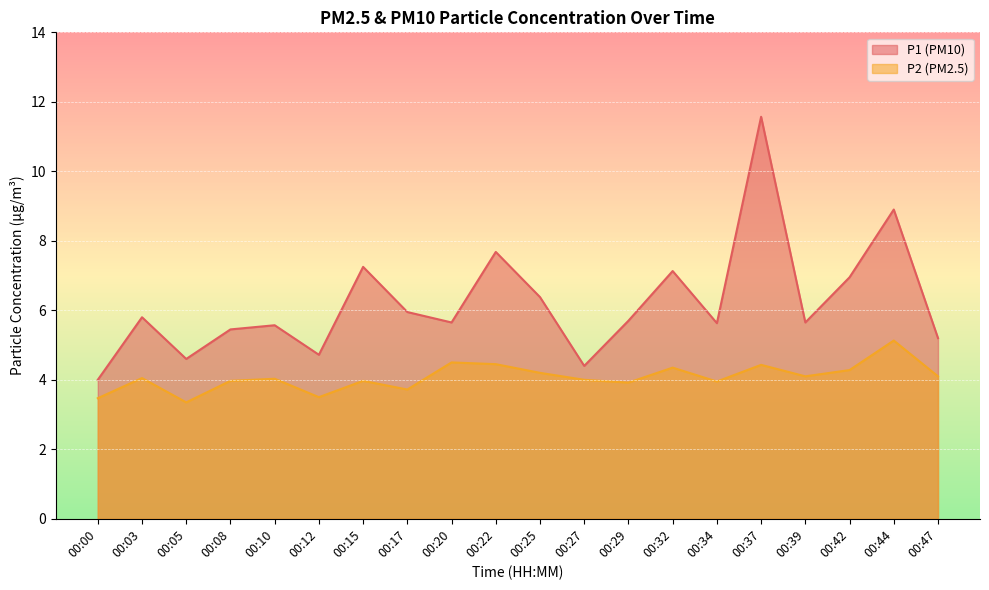

How many values in the P1 series exceed 5?

16